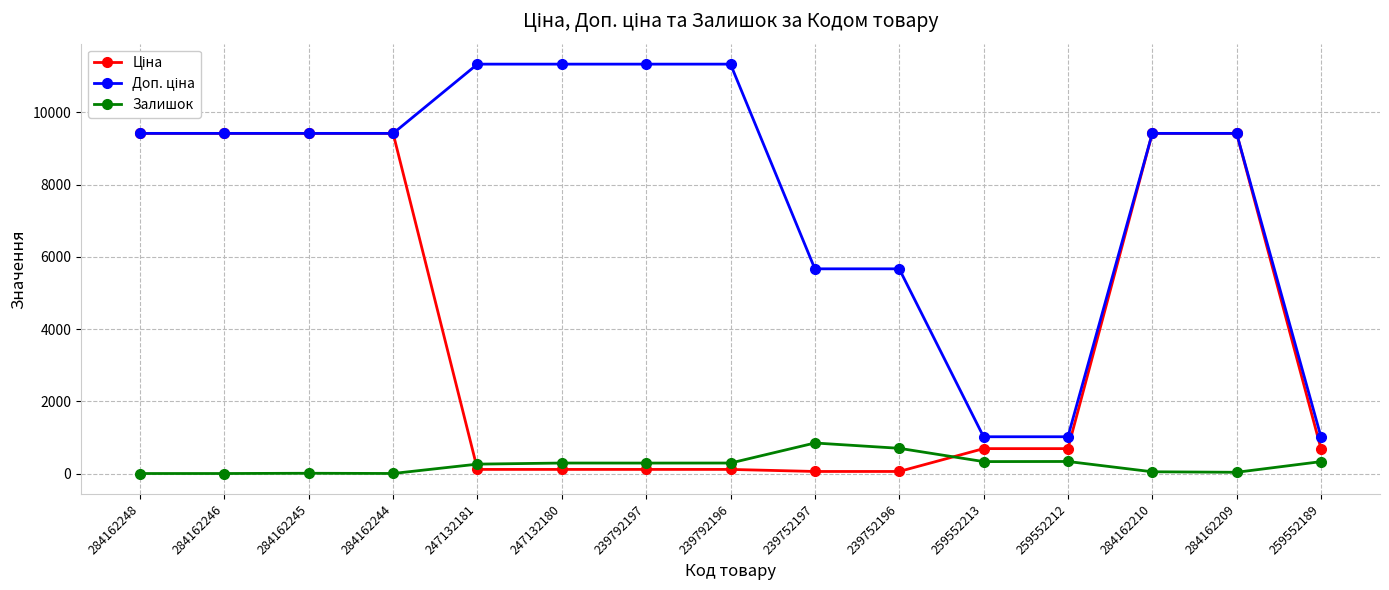

The value of Залишок at 239752197 is 468.3. True or false?

False